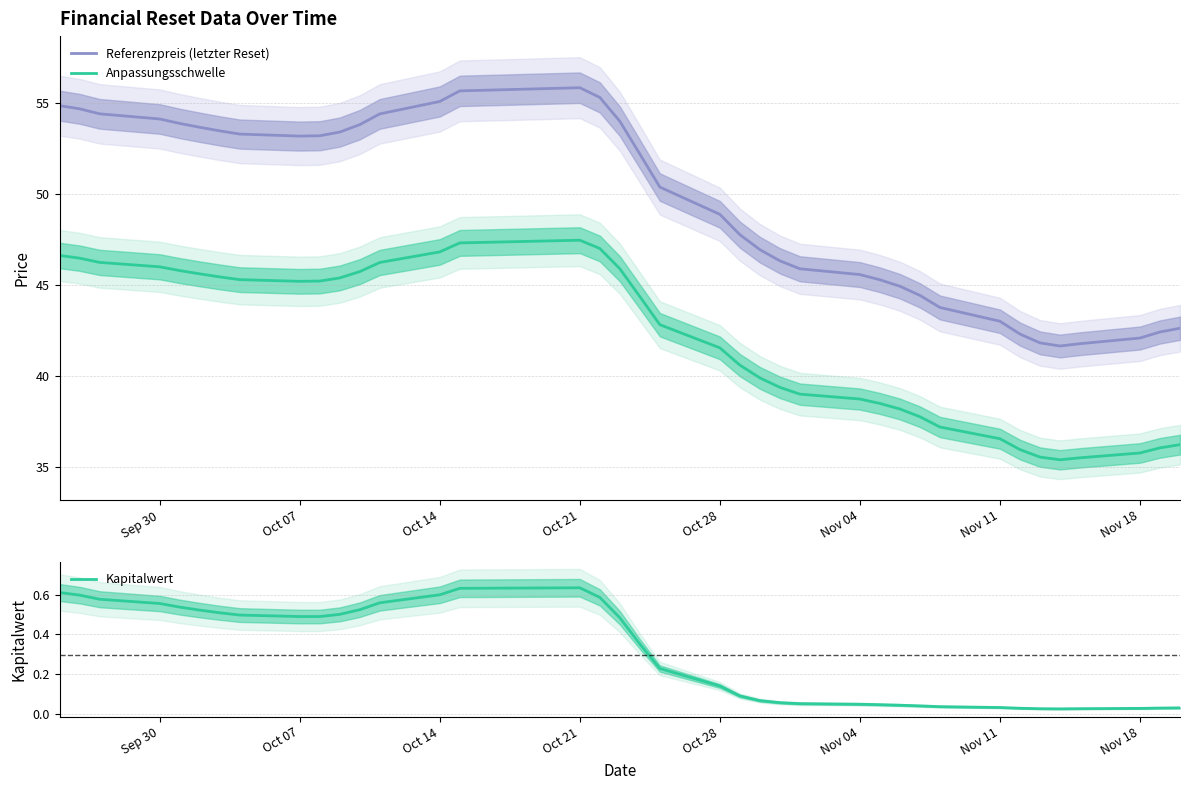

Reading left to right, transcribe all the data shown in this chart.

Referenzpreis (letzter Reset): 54.9	54.7	54.4	54.1	53.9	53.7	53.5	53.3	53.2	53.2	53.4	53.8	54.4	55.1	55.7	55.8	55.3	54.0	52.2	50.4	48.9	47.8	47.0	46.3	45.9	45.6	45.3	44.9	44.4	43.8	43.0	42.3	41.8	41.7	41.8	42.1	42.4	42.6
Anpassungsschwelle: 46.6	46.5	46.3	46.0	45.8	45.6	45.5	45.3	45.2	45.2	45.4	45.7	46.2	46.8	47.3	47.5	47.0	45.9	44.4	42.8	41.6	40.6	39.9	39.4	39.0	38.7	38.5	38.2	37.8	37.2	36.6	36.0	35.6	35.4	35.5	35.8	36.1	36.2
Kapitalwert: 0.6	0.6	0.6	0.6	0.5	0.5	0.5	0.5	0.5	0.5	0.5	0.5	0.6	0.6	0.6	0.6	0.6	0.5	0.4	0.2	0.1	0.1	0.1	0.1	0.0	0.0	0.0	0.0	0.0	0.0	0.0	0.0	0.0	0.0	0.0	0.0	0.0	0.0